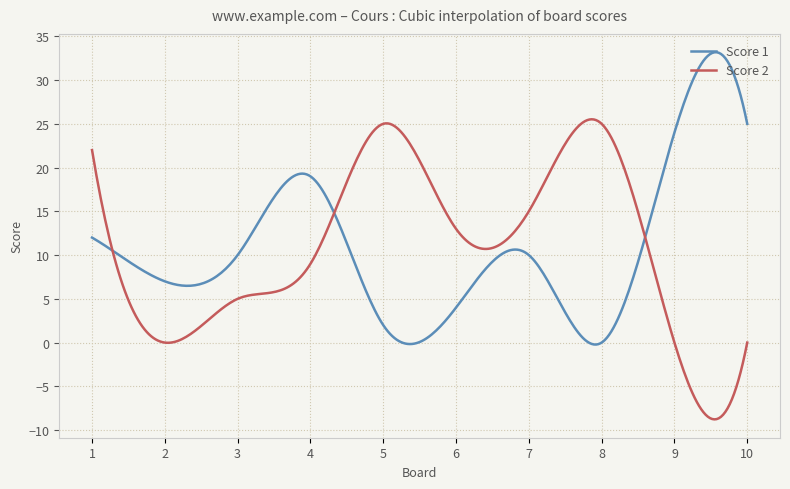

List the series in order of their peak value, highest first.

Score 1, Score 2